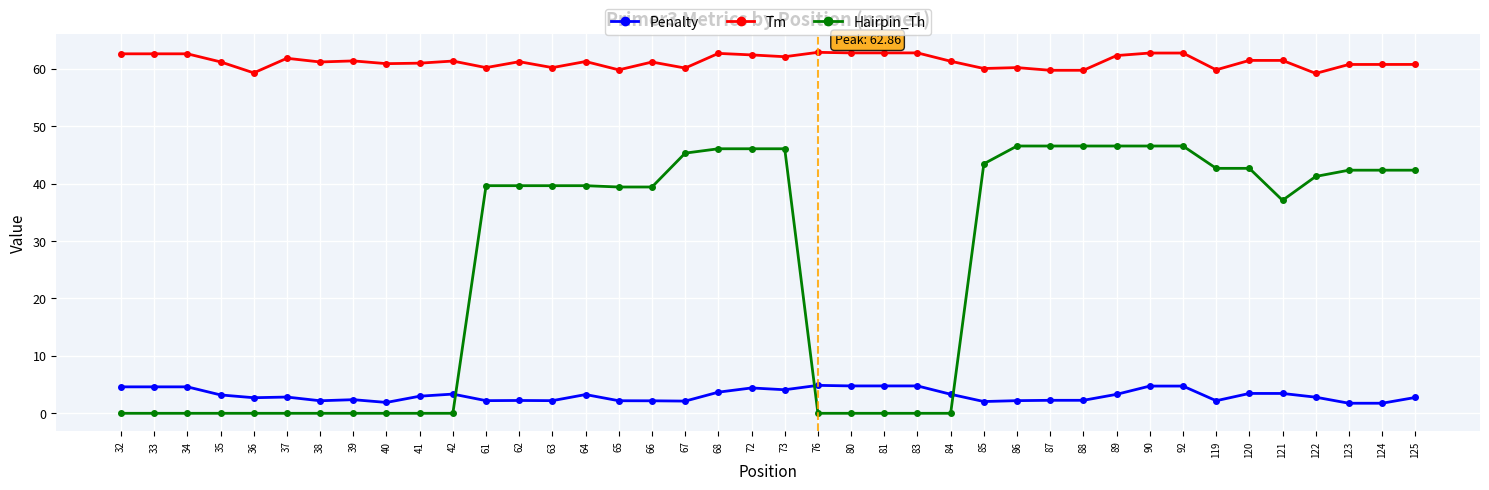

What is the greatest value displayed?

62.9